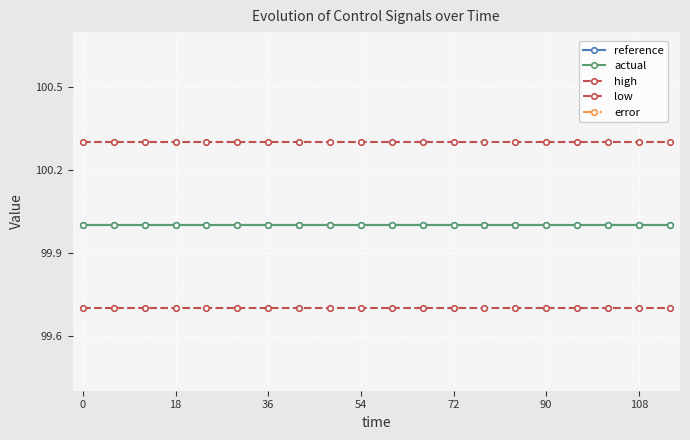

What are all the series names shown in the legend?

reference, actual, high, low, error